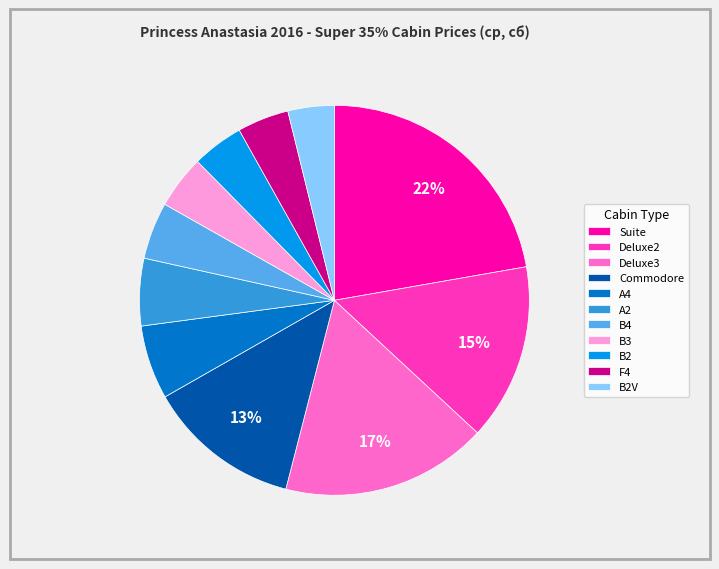

The Deluxe3 slice represents 4% of the pie. True or false?

False